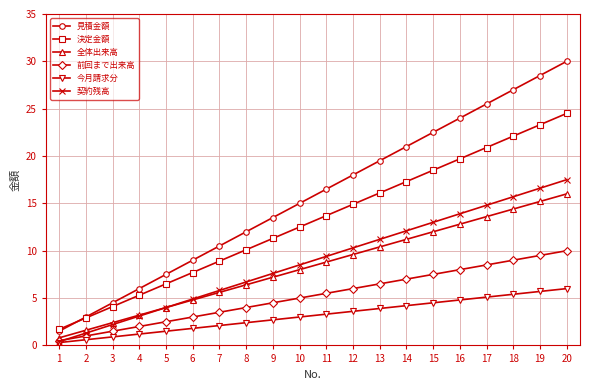

True or false: 全体出来高 and 今月請求分 intersect in this chart.

False